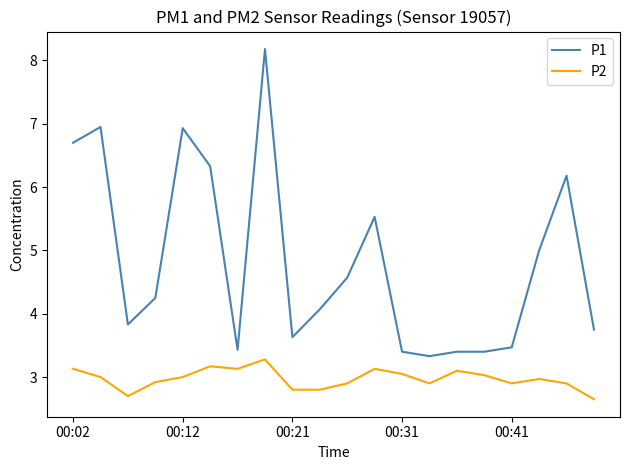

Which series has the largest range (max minus min)?

P1